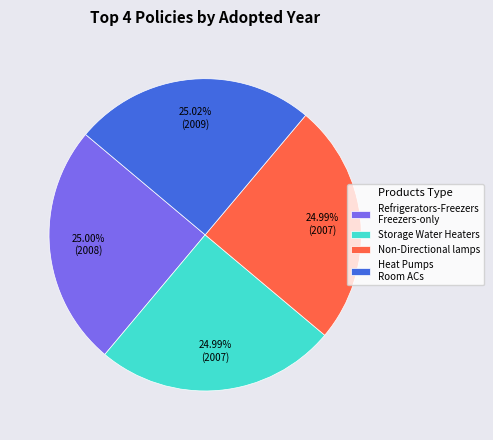

Count the number of slices in the pie.

4